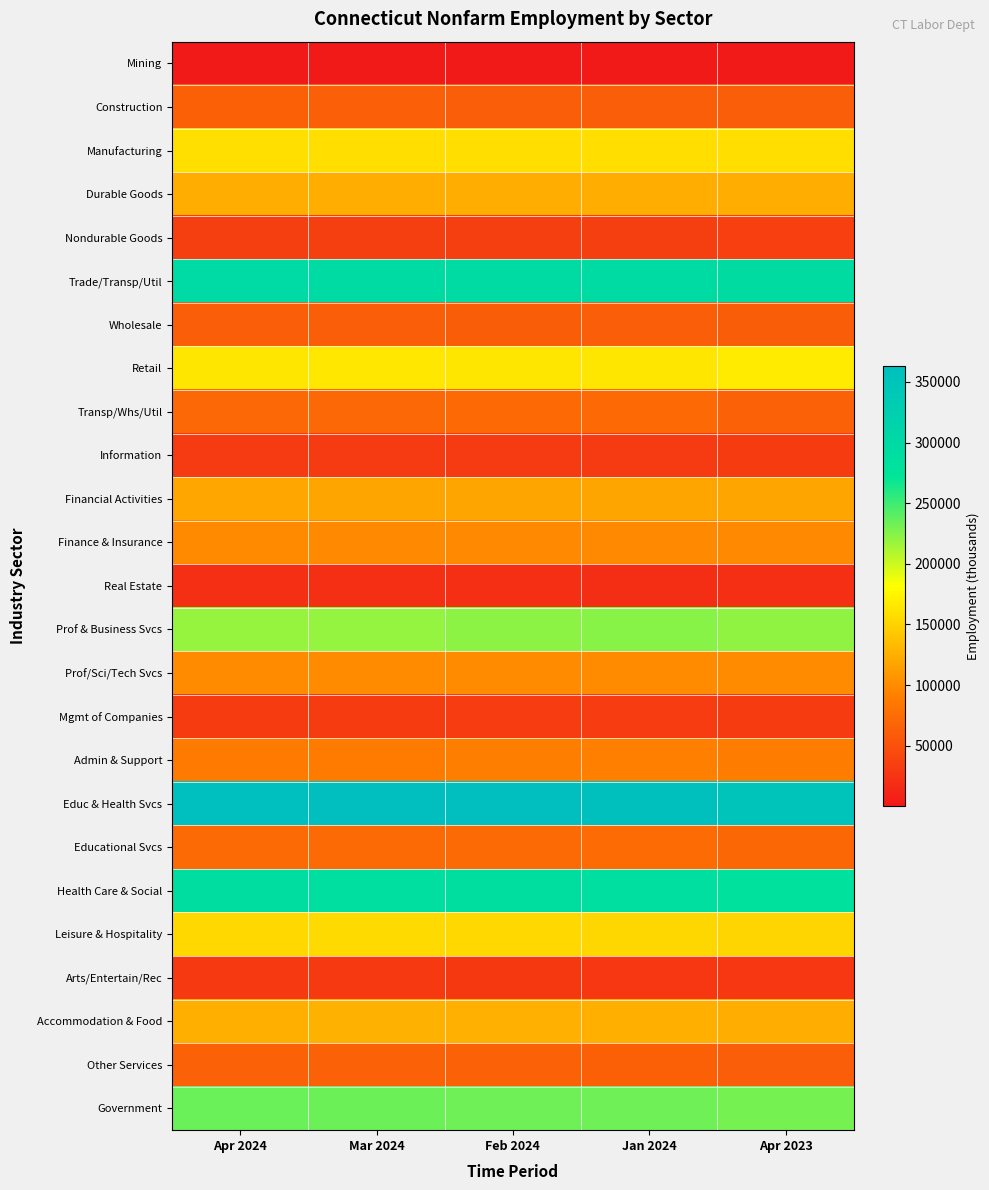

Reading right to left, what are all the values shown in this chart?

Mining: Apr 2023=600	Jan 2024=500	Feb 2024=500	Mar 2024=500	Apr 2024=500
Construction: Apr 2023=62300	Jan 2024=61700	Feb 2024=62700	Mar 2024=63400	Apr 2024=63600
Manufacturing: Apr 2023=158400	Jan 2024=158400	Feb 2024=158600	Mar 2024=158800	Apr 2024=159400
Durable Goods: Apr 2023=123800	Jan 2024=124200	Feb 2024=124300	Mar 2024=124600	Apr 2024=125100
Nondurable Goods: Apr 2023=34600	Jan 2024=34200	Feb 2024=34300	Mar 2024=34200	Apr 2024=34300
Trade/Transp/Util: Apr 2023=294900	Jan 2024=297600	Feb 2024=297200	Mar 2024=297600	Apr 2024=297900
Wholesale: Apr 2023=61000	Jan 2024=61400	Feb 2024=61200	Mar 2024=61700	Apr 2024=62300
Retail: Apr 2023=167600	Jan 2024=164600	Feb 2024=164500	Mar 2024=164800	Apr 2024=164500
Transp/Whs/Util: Apr 2023=66300	Jan 2024=71600	Feb 2024=71500	Mar 2024=71100	Apr 2024=71100
Information: Apr 2023=31500	Jan 2024=30000	Feb 2024=30000	Mar 2024=29900	Apr 2024=30000
Financial Activities: Apr 2023=118400	Jan 2024=118100	Feb 2024=118500	Mar 2024=118300	Apr 2024=118900
Finance & Insurance: Apr 2023=98700	Jan 2024=98500	Feb 2024=98700	Mar 2024=98500	Apr 2024=99100
Real Estate: Apr 2023=19700	Jan 2024=19600	Feb 2024=19800	Mar 2024=19800	Apr 2024=19800
Prof & Business Svcs: Apr 2023=221100	Jan 2024=224000	Feb 2024=222400	Mar 2024=219700	Apr 2024=219100
Prof/Sci/Tech Svcs: Apr 2023=100500	Jan 2024=100700	Feb 2024=100500	Mar 2024=100100	Apr 2024=100400
Mgmt of Companies: Apr 2023=31500	Jan 2024=31800	Feb 2024=31700	Mar 2024=31500	Apr 2024=31400
Admin & Support: Apr 2023=89100	Jan 2024=91500	Feb 2024=90200	Mar 2024=88100	Apr 2024=87300
Educ & Health Svcs: Apr 2023=351900	Jan 2024=360500	Feb 2024=361200	Mar 2024=362000	Apr 2024=363000
Educational Svcs: Apr 2023=70100	Jan 2024=73500	Feb 2024=72900	Mar 2024=72500	Apr 2024=72700
Health Care & Social: Apr 2023=281800	Jan 2024=287000	Feb 2024=288300	Mar 2024=289500	Apr 2024=290300
Leisure & Hospitality: Apr 2023=152500	Jan 2024=153700	Feb 2024=154600	Mar 2024=155600	Apr 2024=154400
Arts/Entertain/Rec: Apr 2023=27900	Jan 2024=28000	Feb 2024=28400	Mar 2024=29000	Apr 2024=28900
Accommodation & Food: Apr 2023=124600	Jan 2024=125700	Feb 2024=126200	Mar 2024=126600	Apr 2024=125500
Other Services: Apr 2023=62200	Jan 2024=63800	Feb 2024=65500	Mar 2024=65400	Apr 2024=64700
Government: Apr 2023=230400	Jan 2024=233300	Feb 2024=233000	Mar 2024=233500	Apr 2024=234300